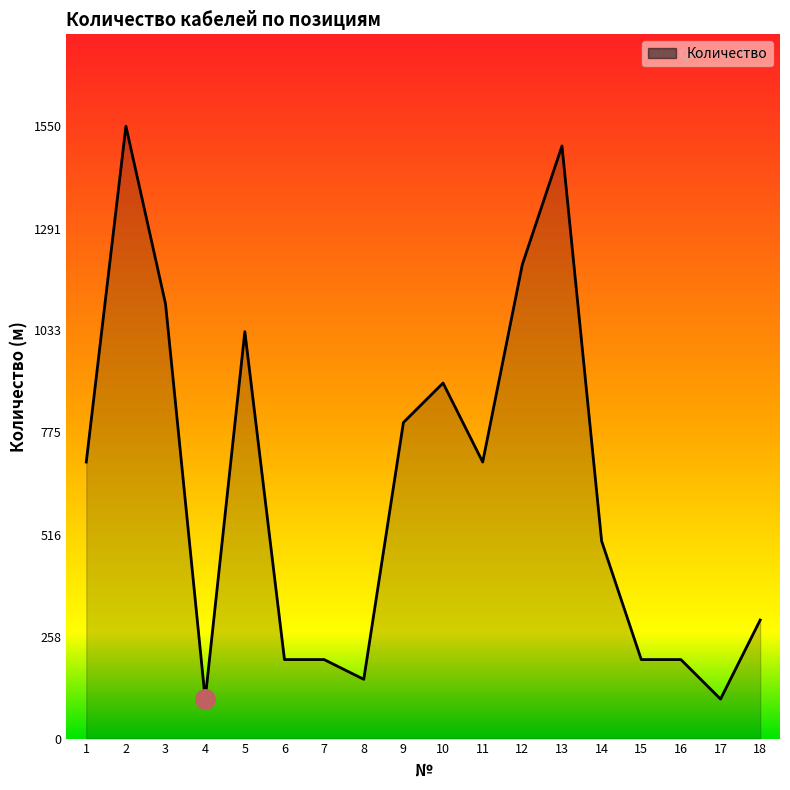

What is the ratio of the value at 13 to the value at 6?

7.5